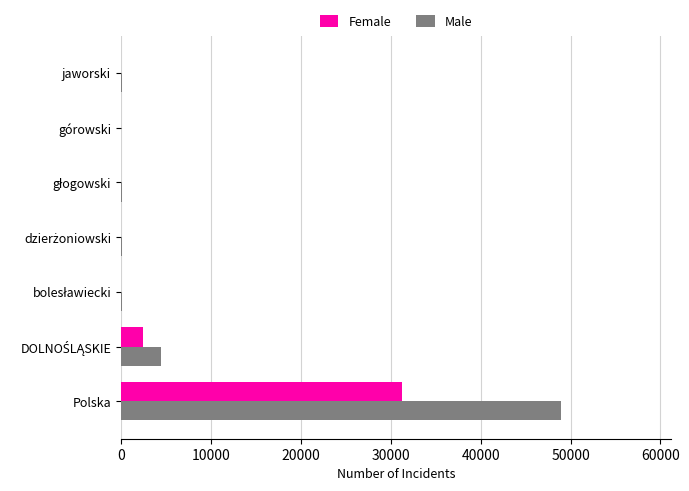

Is it true that Female equals 17583 at Polska?

False